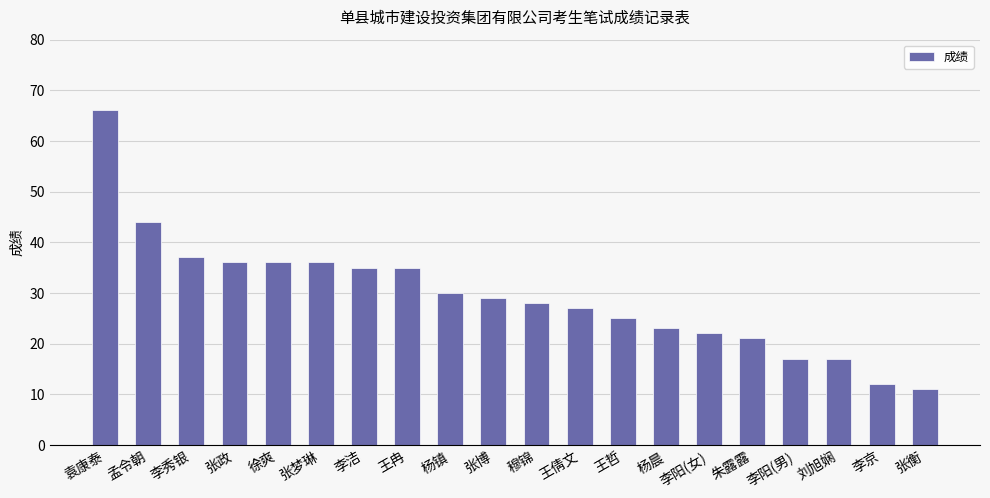

Read the value at 李京, to the nearest 10.

10